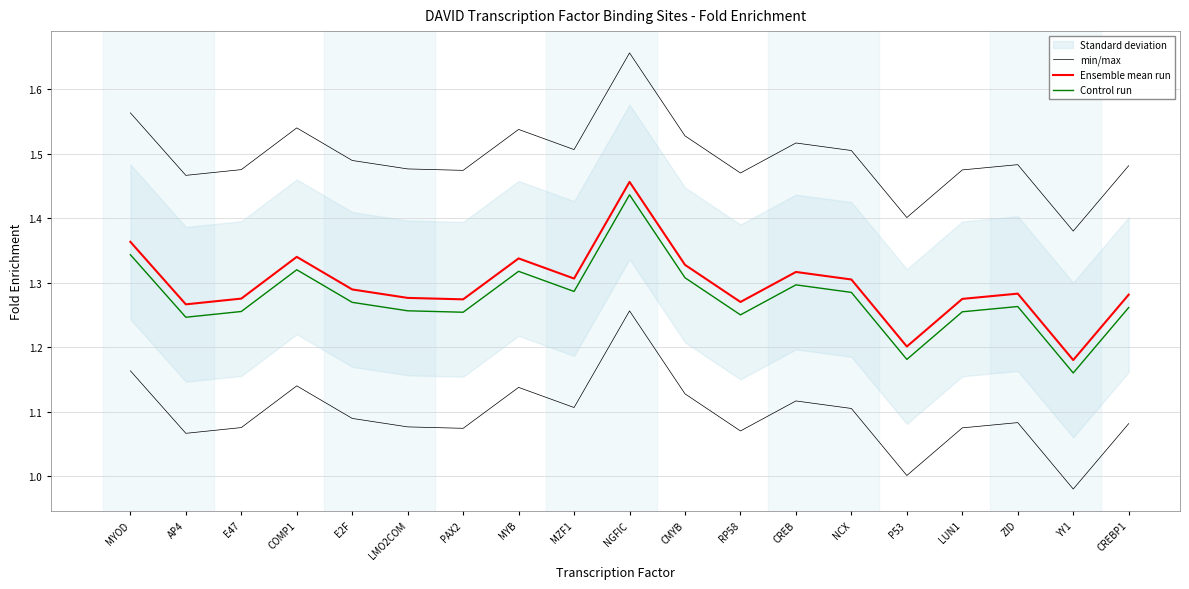

Which category has the highest value in the min/max series?

NGFIC